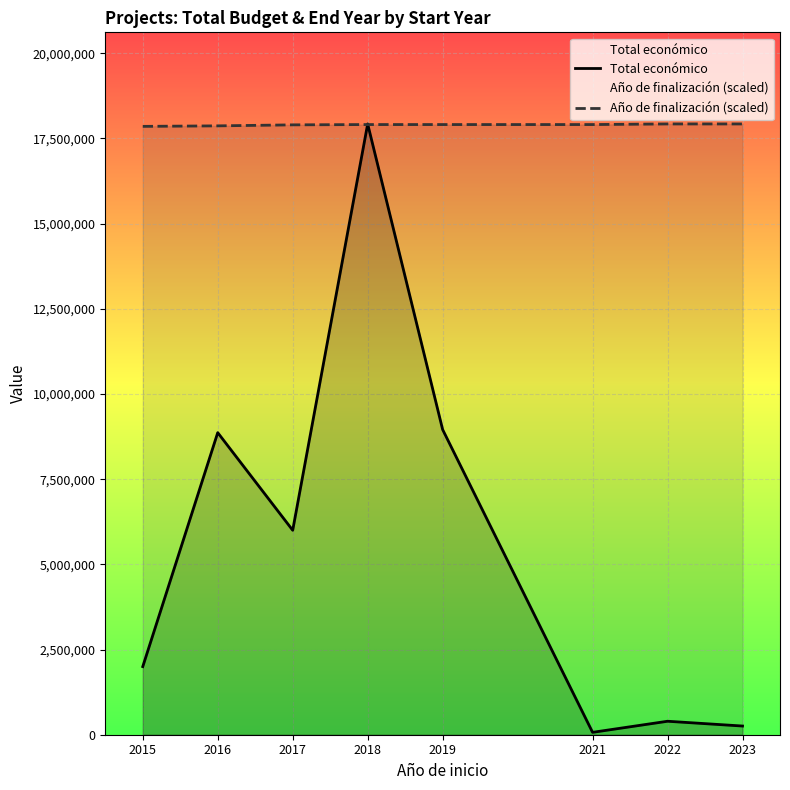

True or false: Total económico has a value of 8864651.0 at 2016.

True